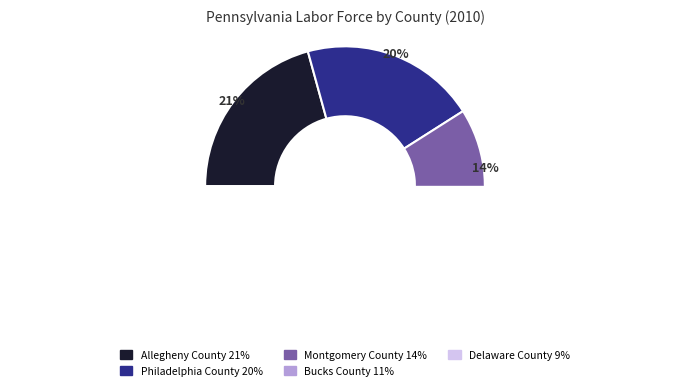

Is there a majority slice in this chart?

No